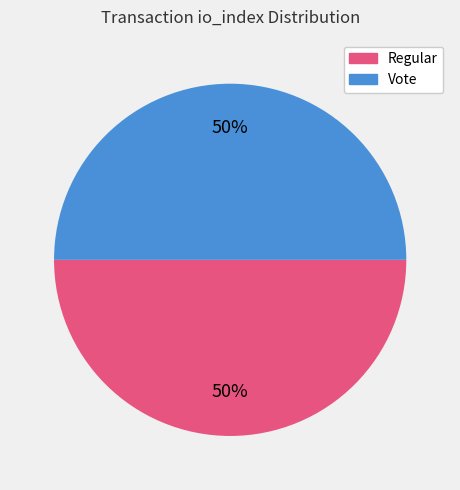

True or false: Regular accounts for 37% of the total.

False